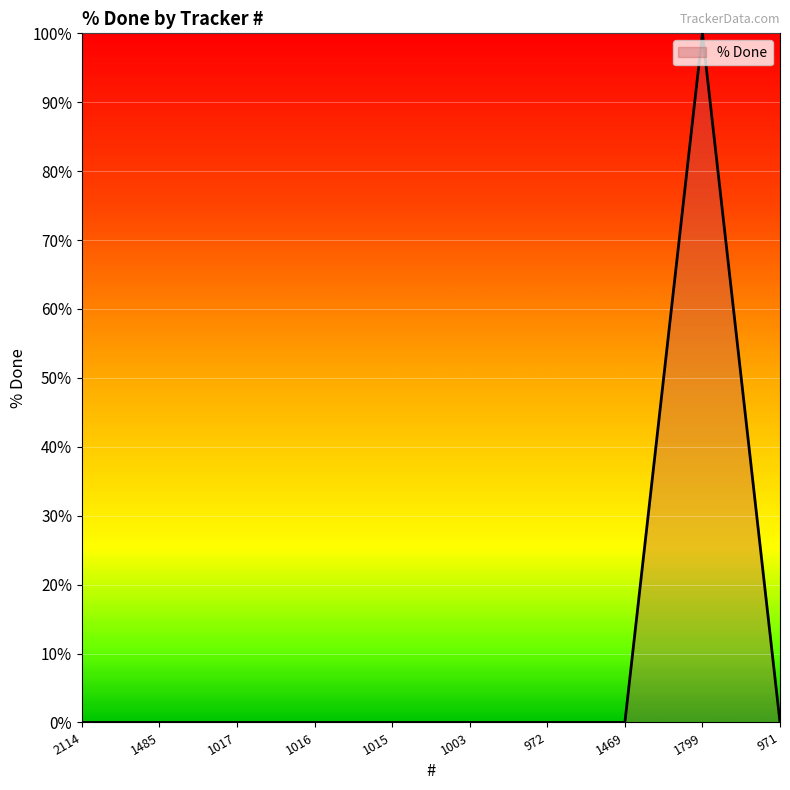

True or false: the data shows 0 at 971.

True